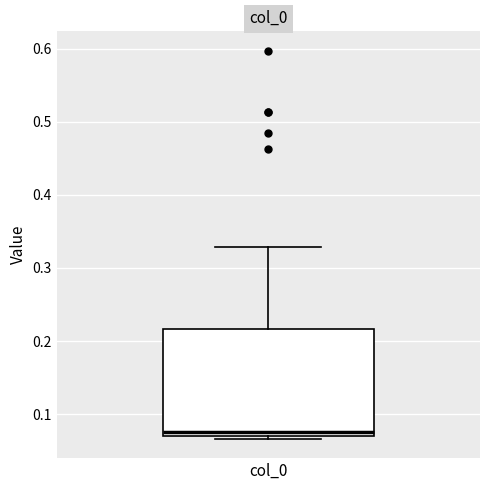

Transcribe this box plot: give where the median line is, the range the box spans, and where the two whiskers end, as read against the y-axis. The values are not printed on the chart, so give them approximately, as read against the axis.

median 0.08, box 0.07 to 0.22, whiskers 0.07 (just below the box's lower edge) to 0.33